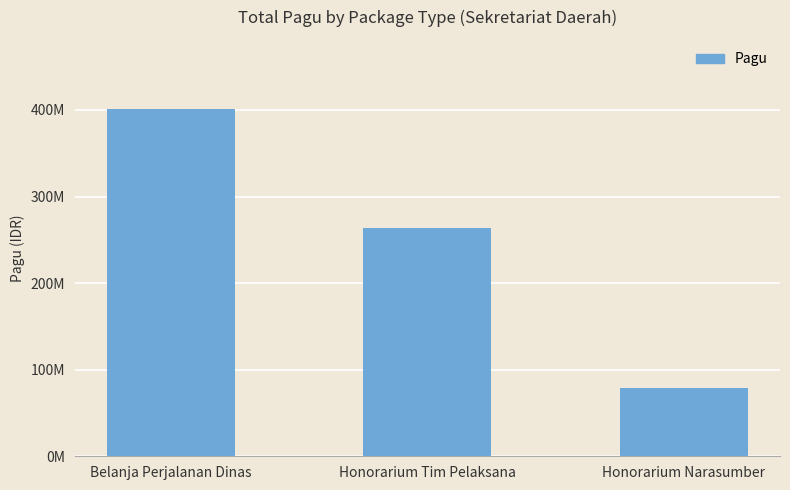

Are the bars horizontal?

No